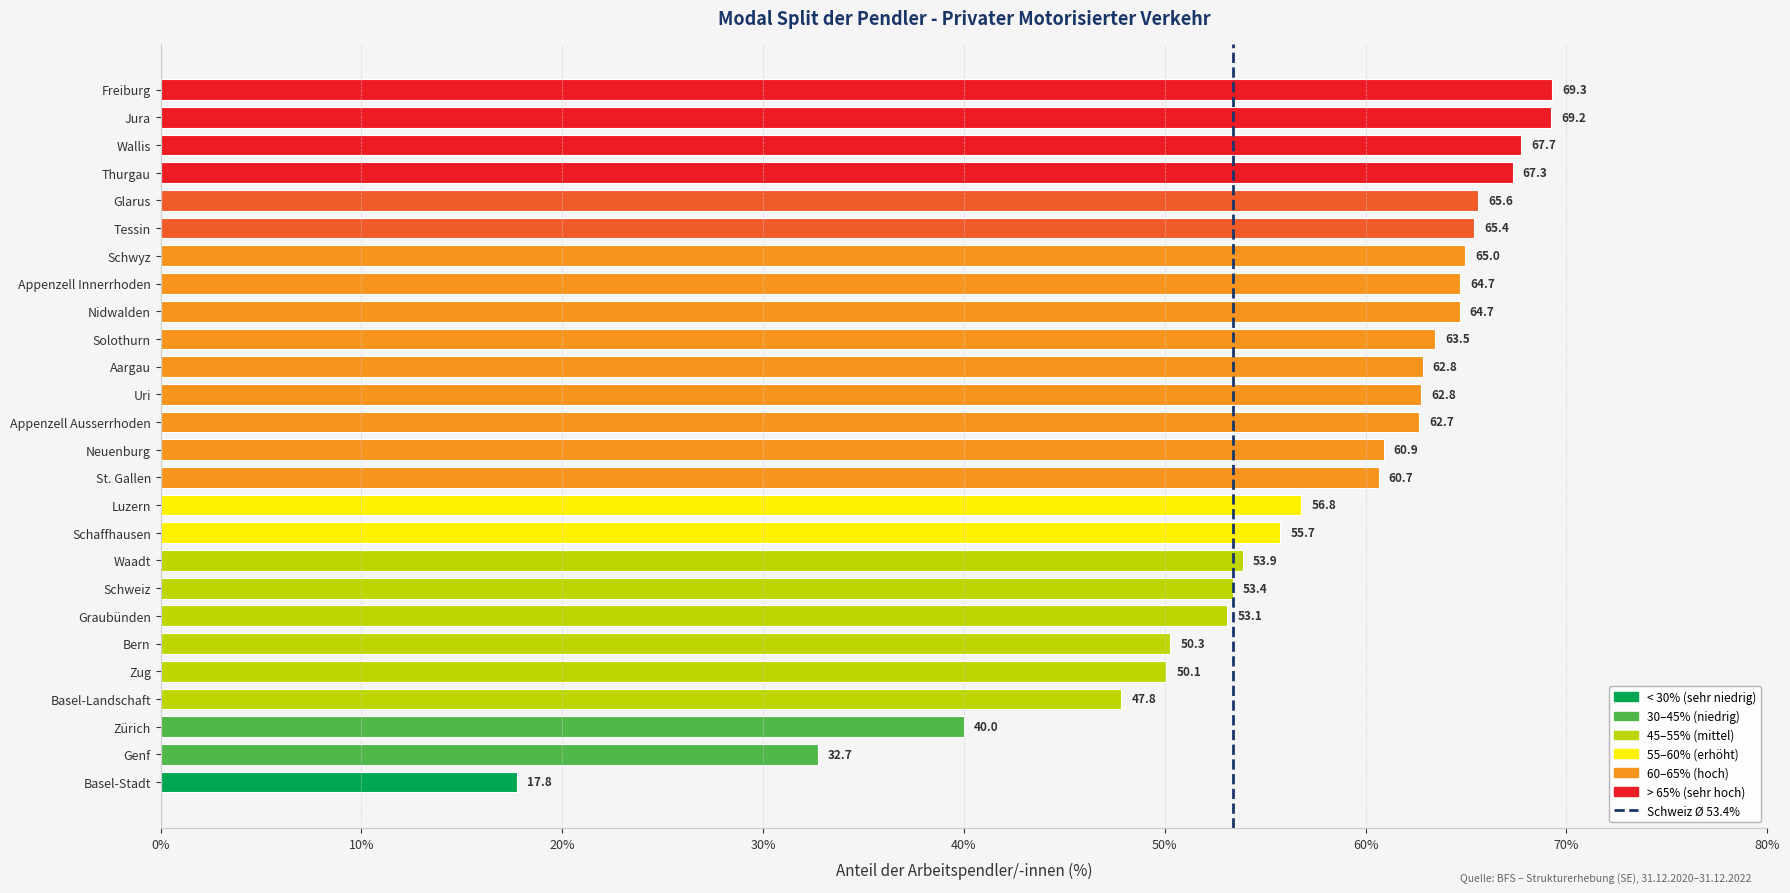

At which category does the chart reach its peak across all series?

Freiburg